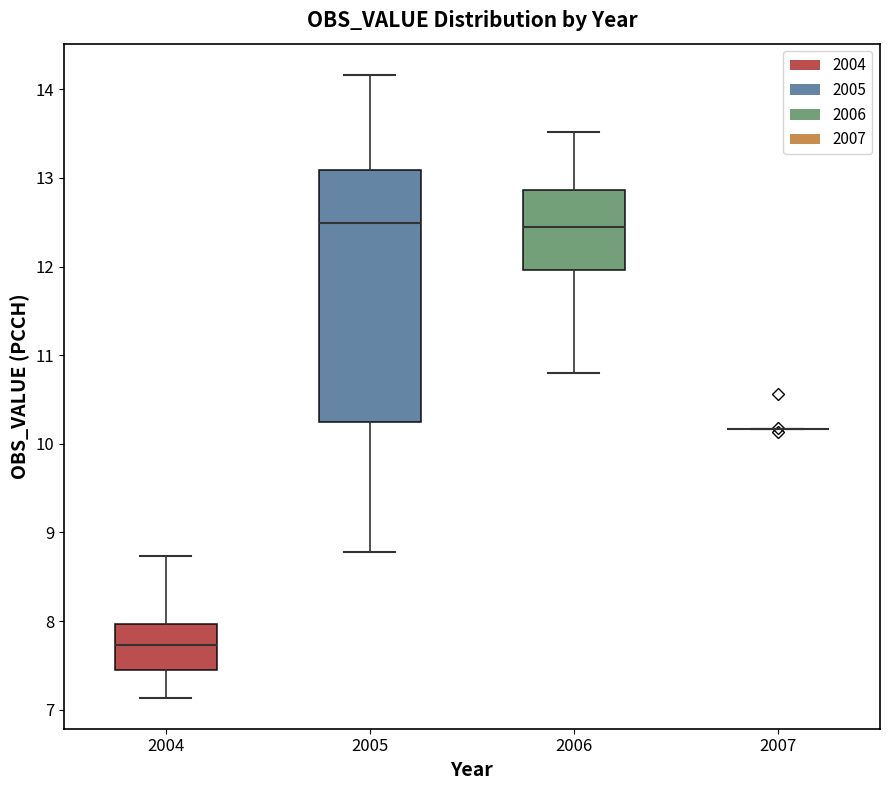

Which box is the tallest, from its lower edge to its upper edge?

2005